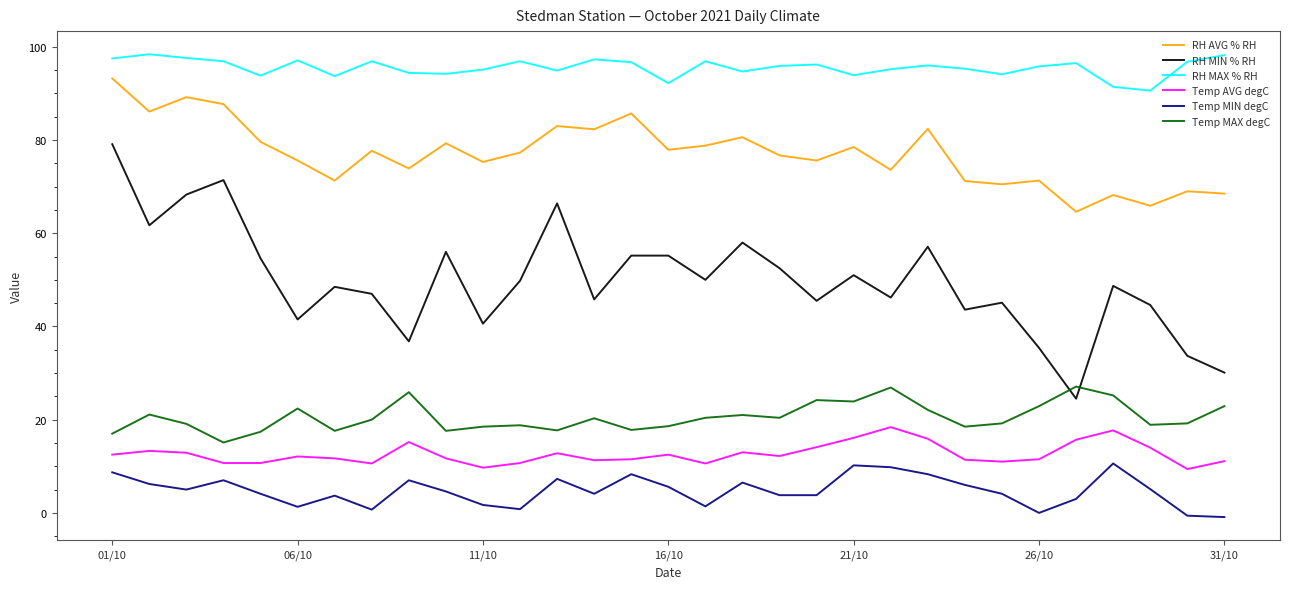

List the series in order of their peak value, lowest first.

Temp MIN degC, Temp AVG degC, Temp MAX degC, RH MIN % RH, RH AVG % RH, RH MAX % RH